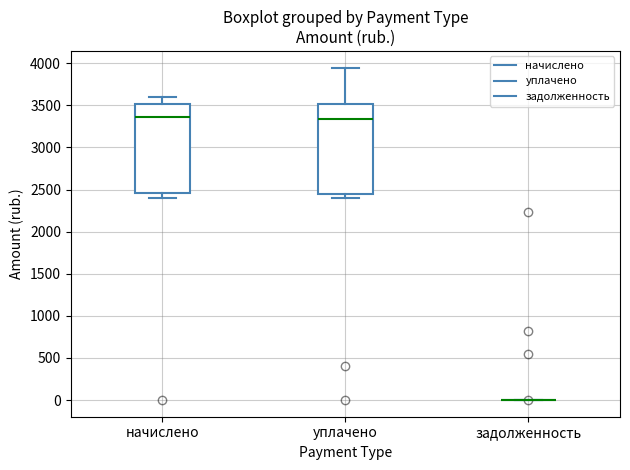

Reading left to right, transcribe this box plot: for each box, give where its median line is, the range the box spans, and where its two whiskers end, as read against the y-axis. The values are not printed on the chart, so give them approximately, as read against the axis.

начислено: median 3350, box 2450 to 3500, whiskers 2400 to 3600
уплачено: median 3350, box 2450 to 3500, whiskers 2400 to 3950
задолженность: box collapsed to a line at 0, whiskers 0 to 0